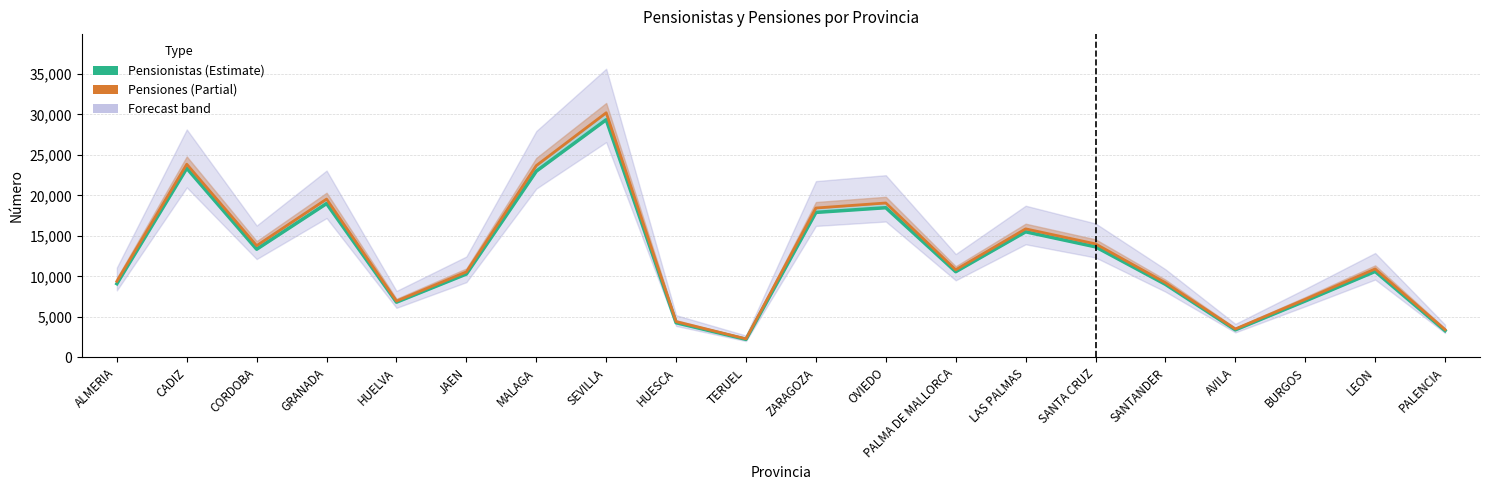

True or false: Pensiones and Pensionistas cross at least once.

False